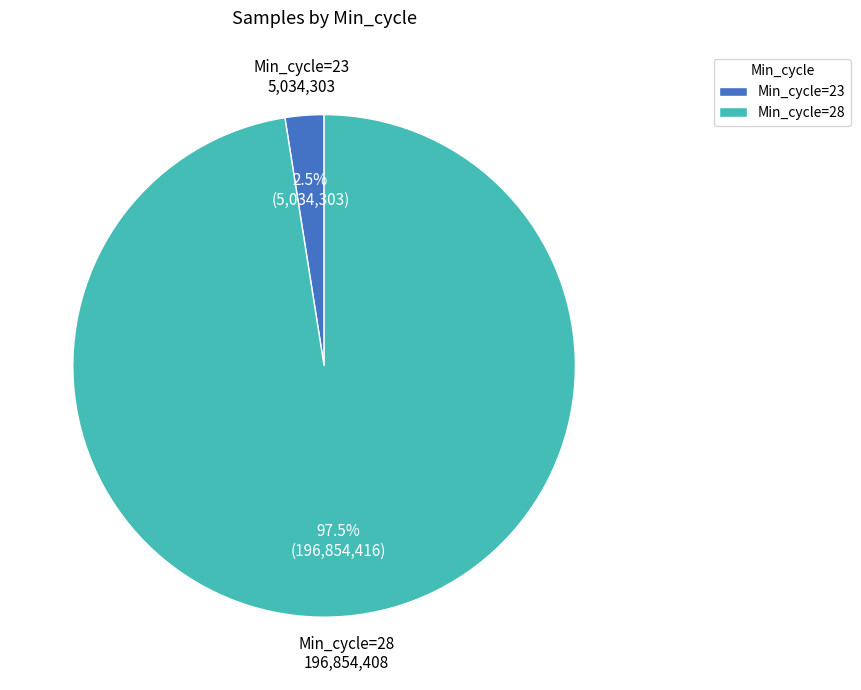

What is the smallest slice in the pie chart?

Min_cycle=23